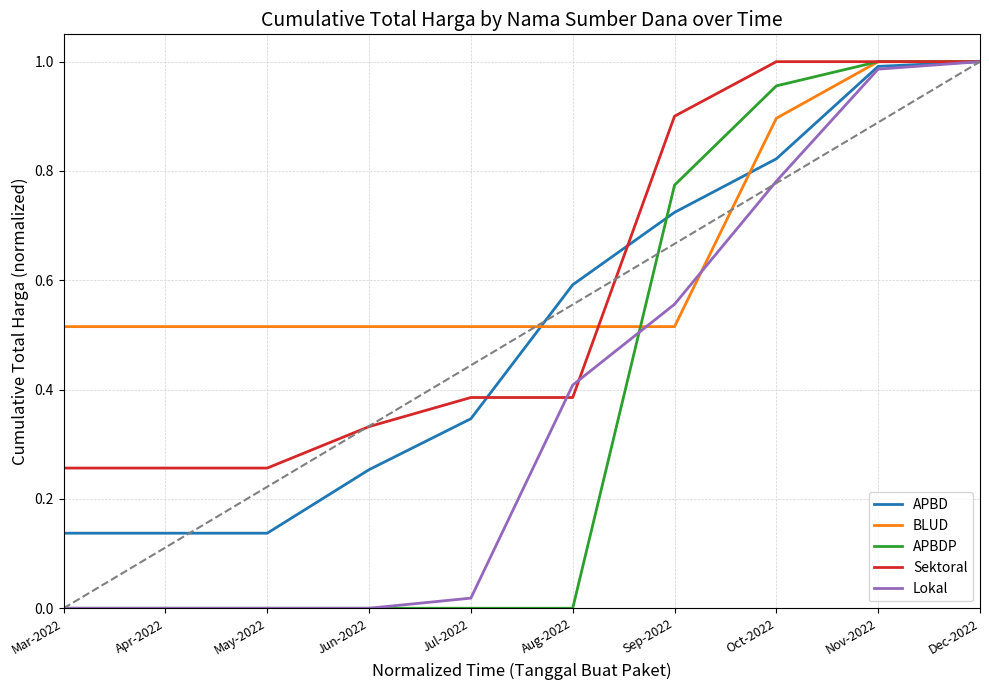

Is the value of APBDP at Oct-2022 greater than the value of Sektoral at Sep-2022?

Yes